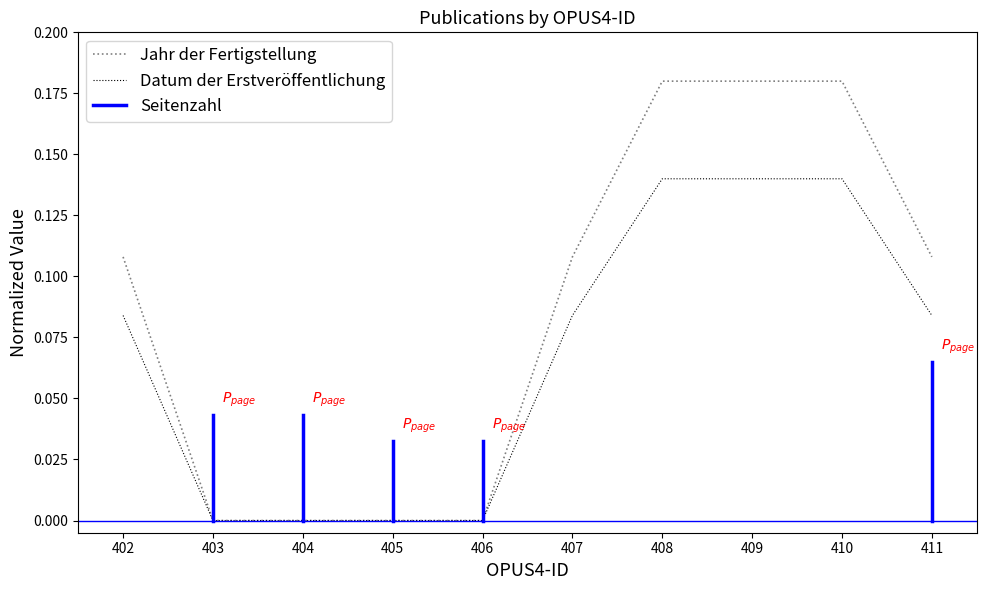

What is the highest value of the Jahr der Fertigstellung series?

0.2